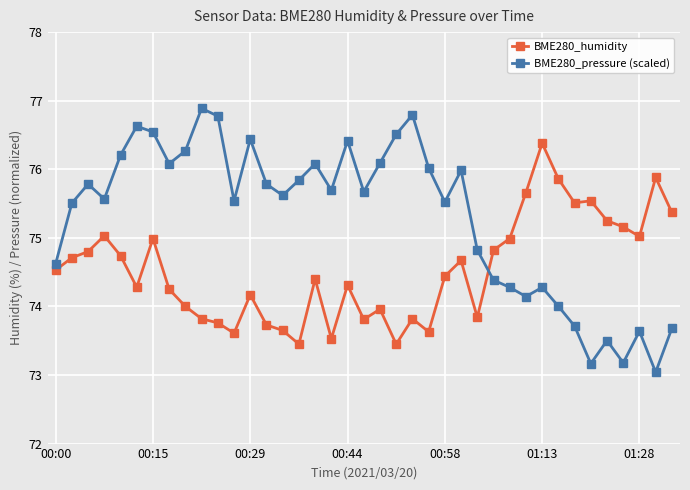

What is the average value of the BME280_pressure (scaled) series?

75.3